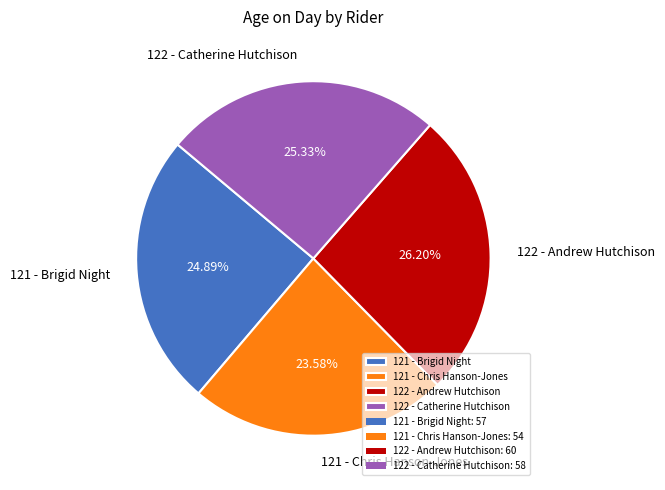

How many segments does this pie chart have?

4